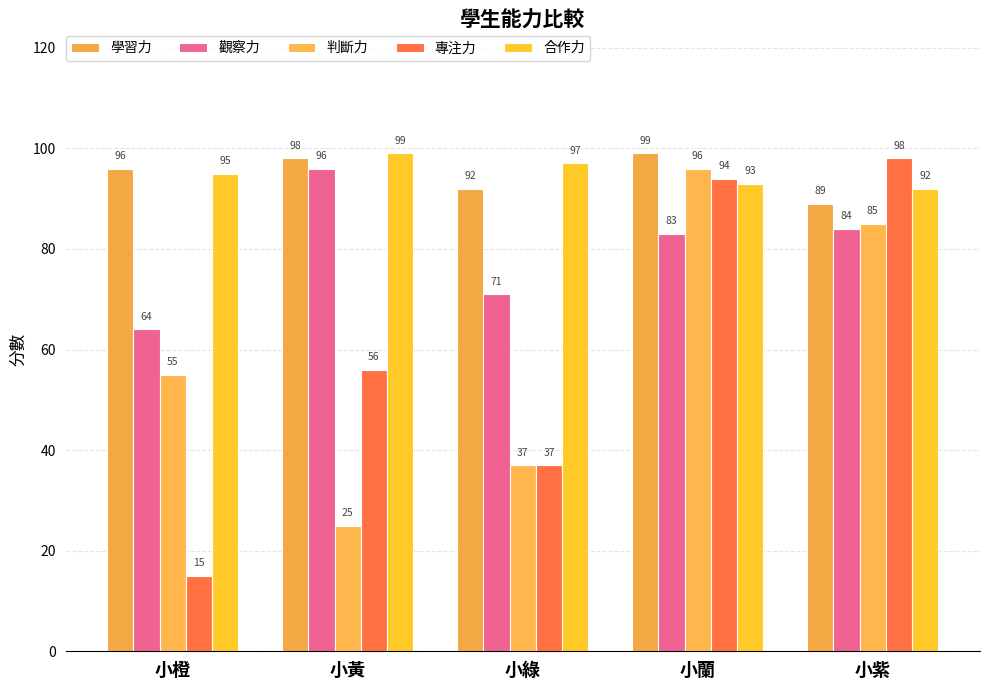

Which series has the largest total across all categories?

合作力